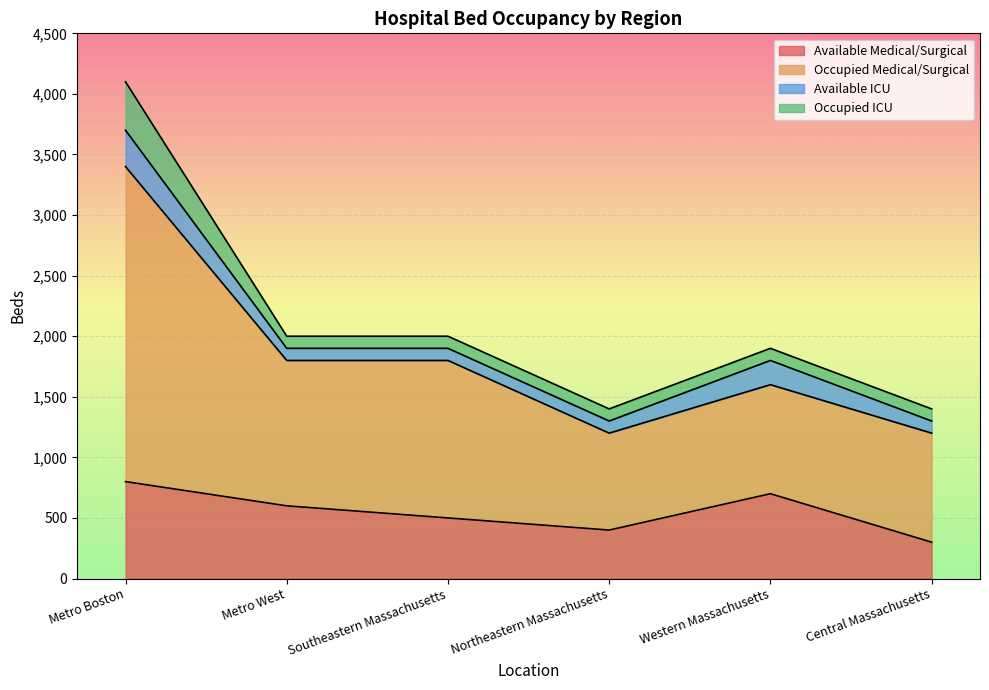

What is the maximum value for Available Medical/Surgical?

800